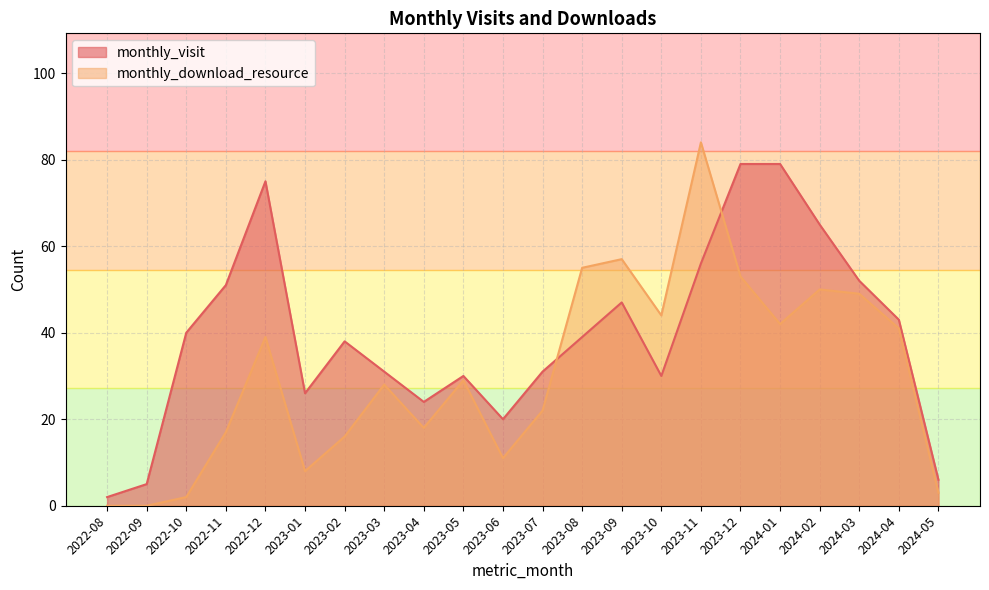

Reading left to right, extract all data points from this chart.

monthly_visit: 2	5	40	51	75	26	38	31	24	30	20	31	39	47	30	56	79	79	65	52	43	6
monthly_download_resource: 0	0	2	17	39	8	16	28	18	29	11	22	55	57	44	84	53	42	50	49	41	3